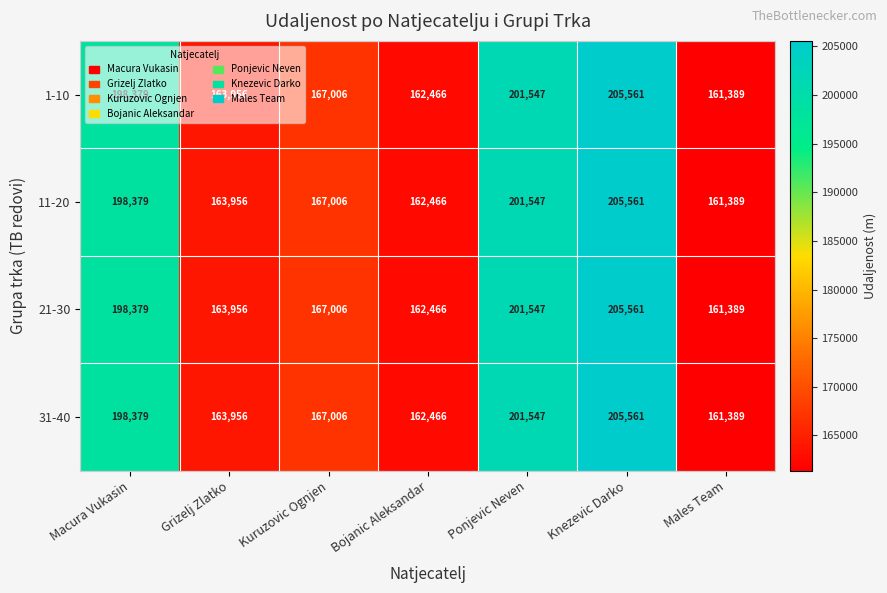

At how many categories does at least one series exceed 203120?

1